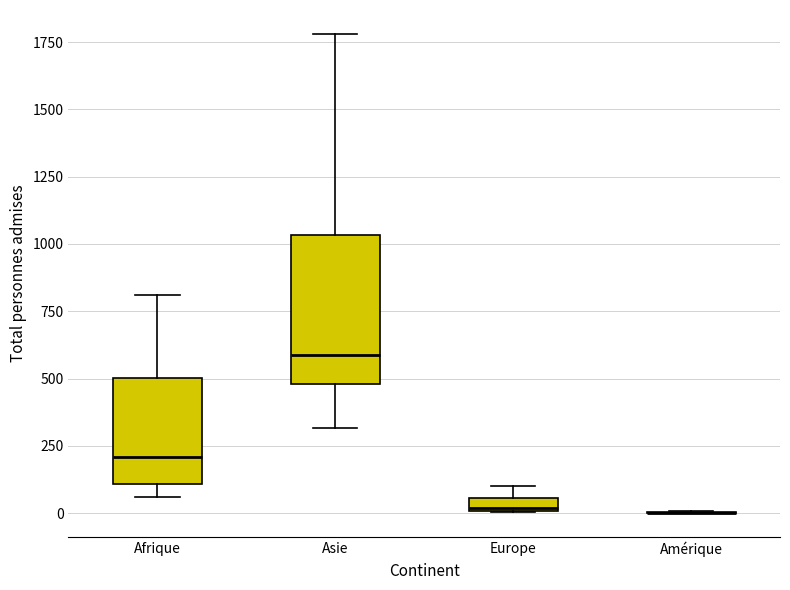

Comparing the boxes themselves (not the whiskers), which one is the tallest?

Asie